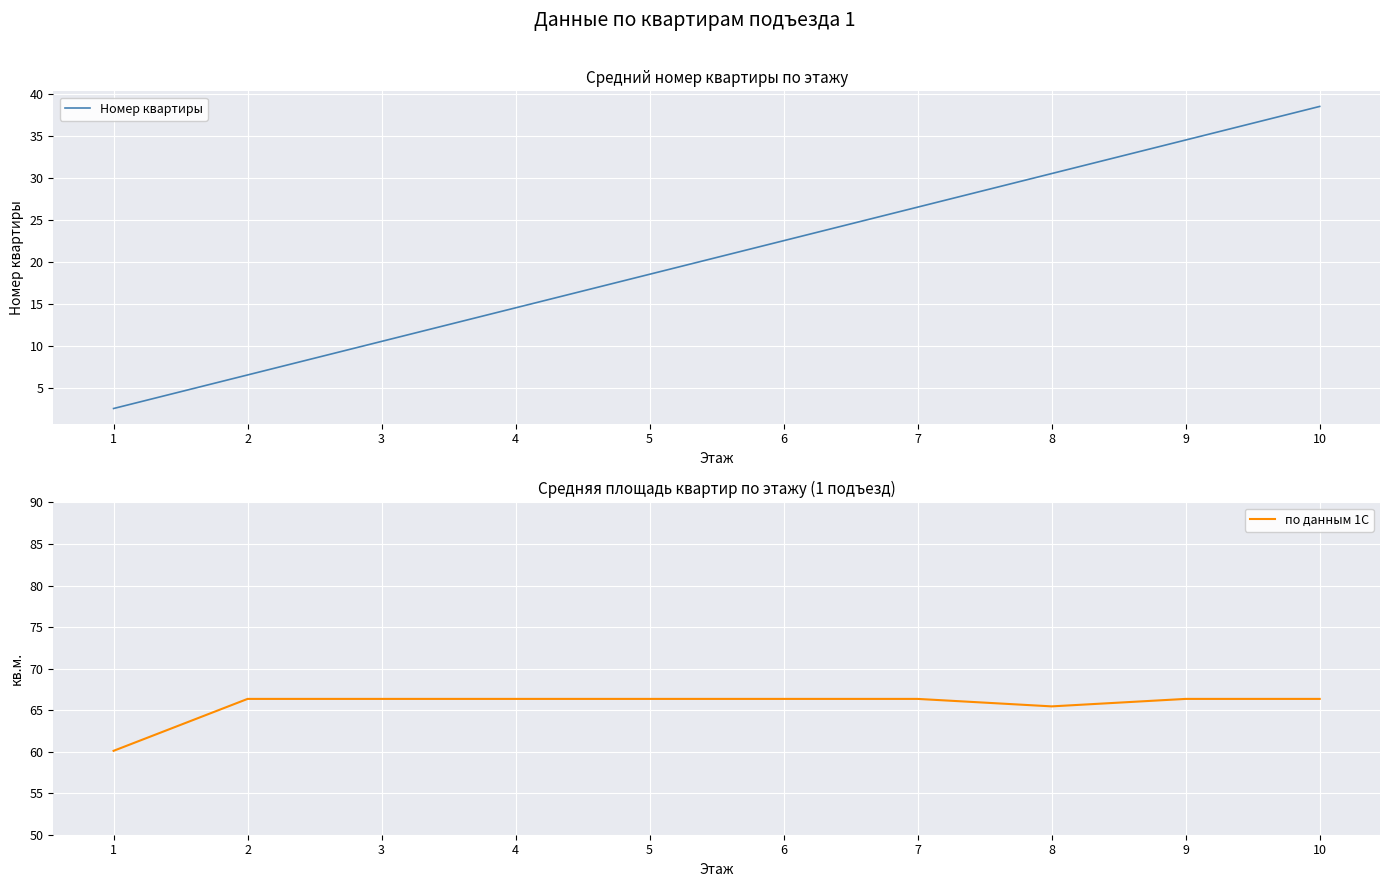

True or false: по данным 1С has more than 2 points higher than both neighbors.

False